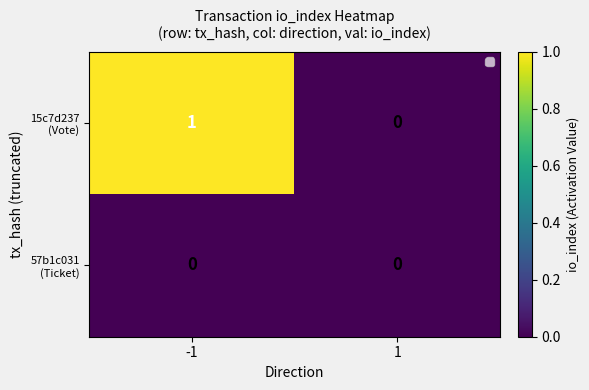

How many data points does each series have?

2